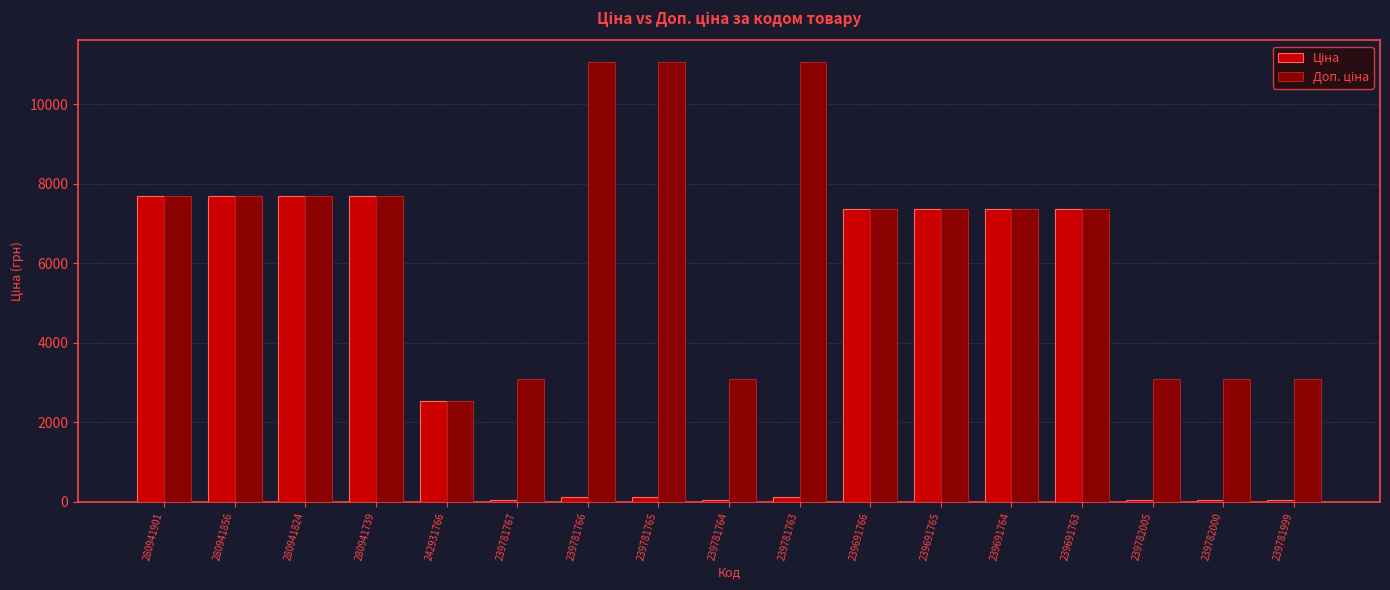

What is the total value across all series at 239691766?

14720.4